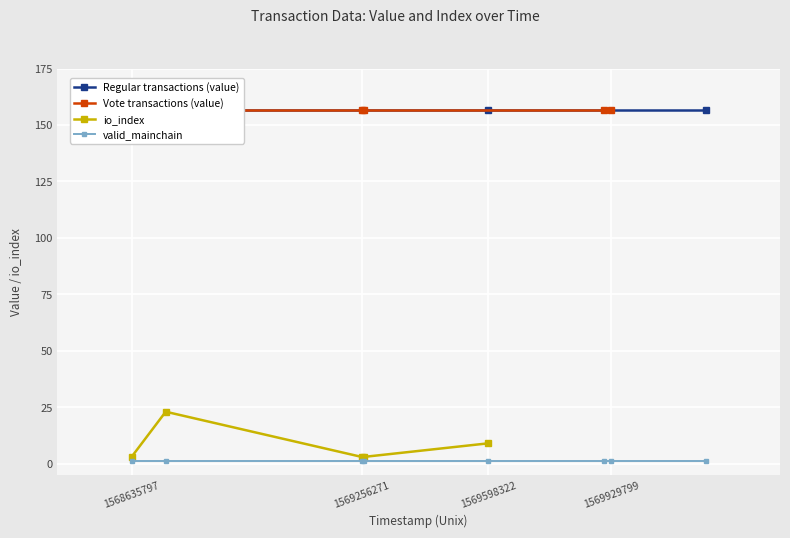

What is the value of the io_index point at the 1st from the left?

2.0